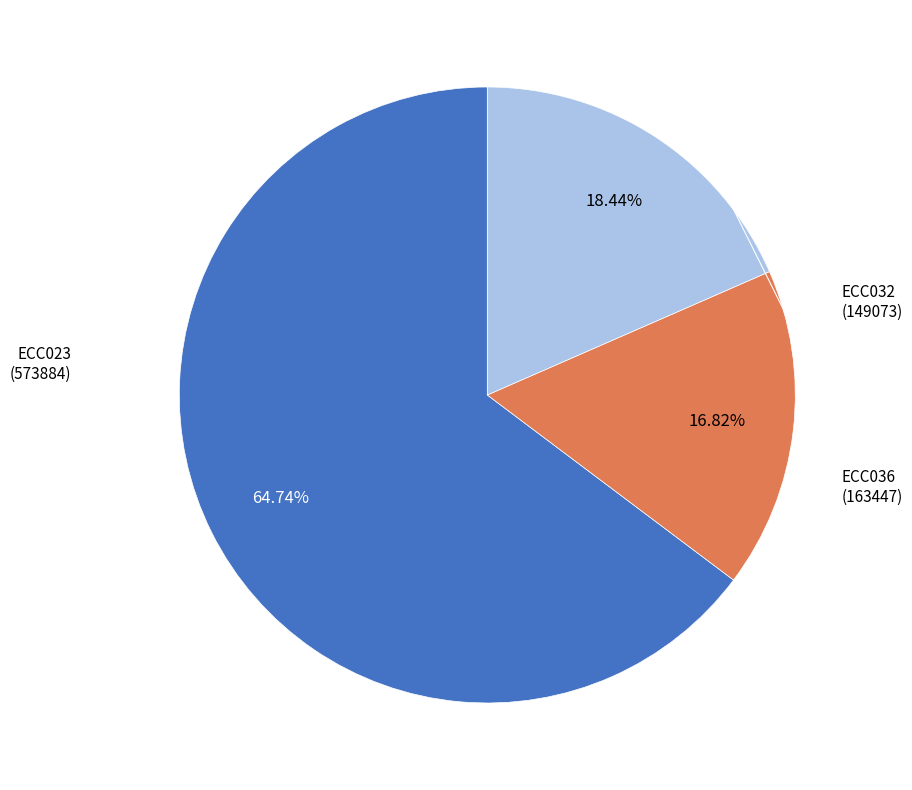

Is there a majority slice in this chart?

Yes